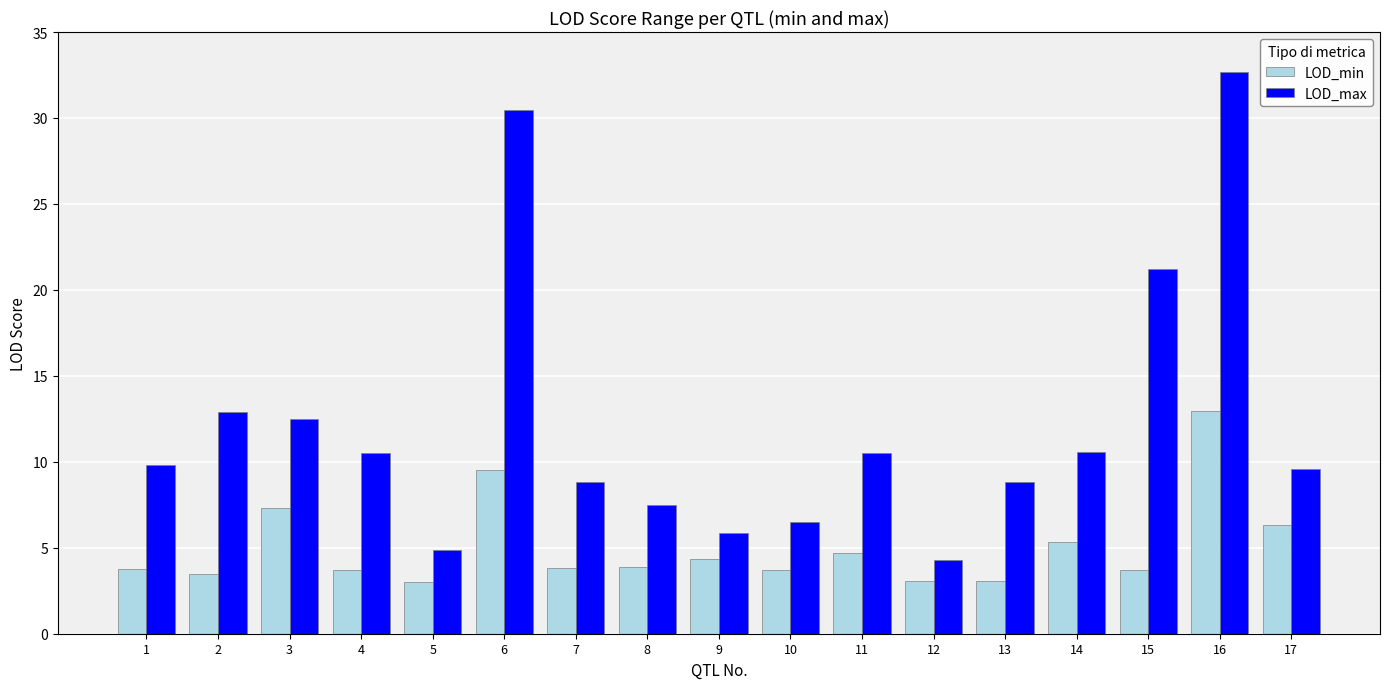

What is the value of the LOD_min bar at the 15th from the left?

3.7